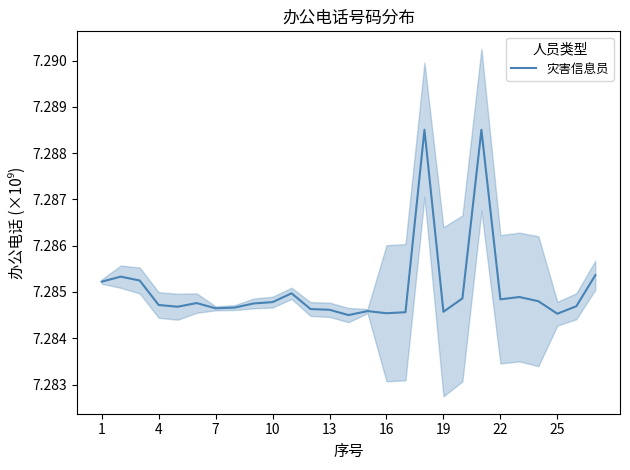

The chart shows a value of 5.1 at 13. True or false?

False